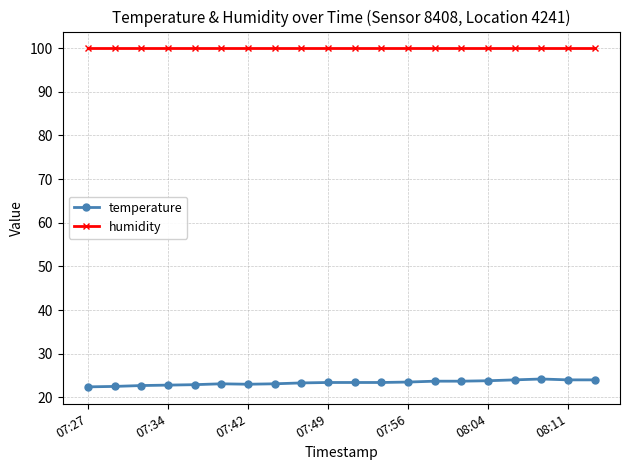

Which series has the widest spread of values?

temperature